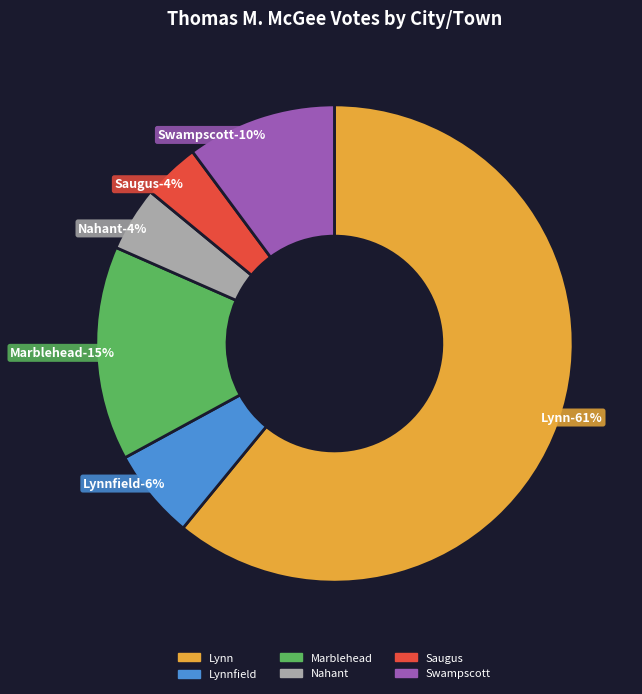

Do Nahant and Swampscott together represent more than half of the pie?

No